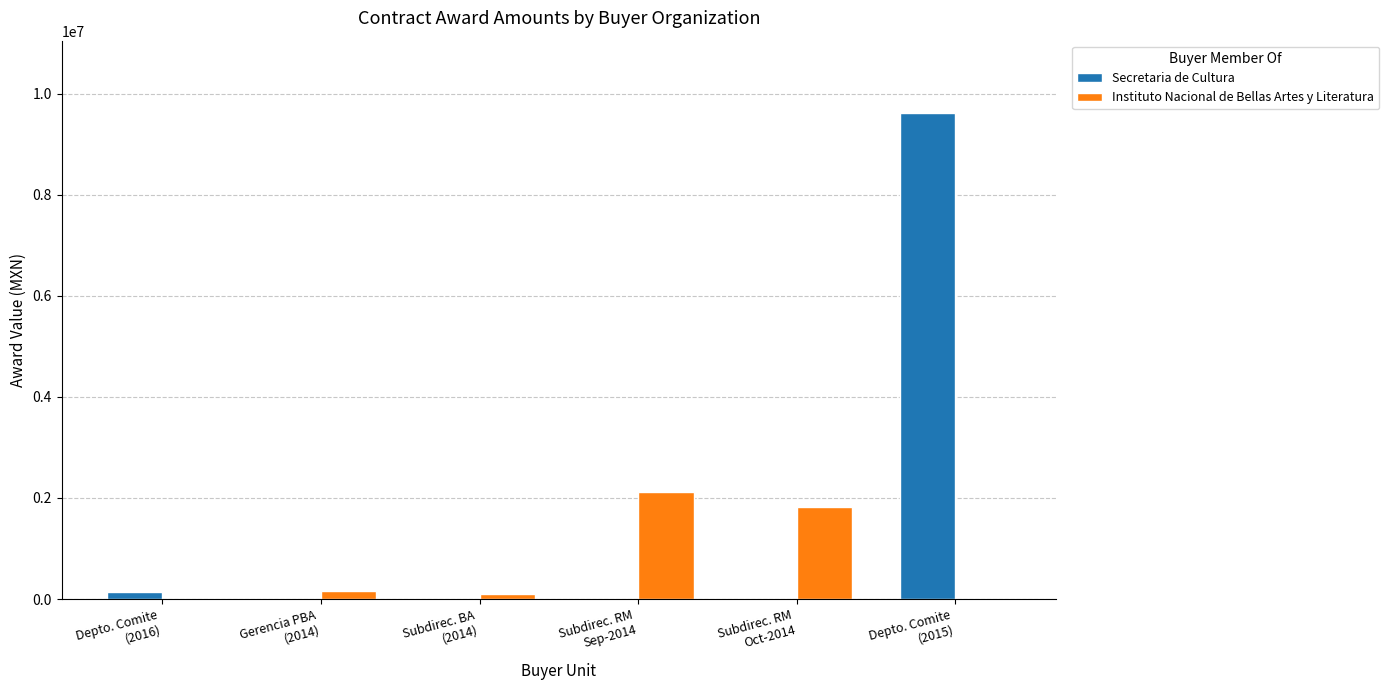

Does the chart contain stacked bars?

No